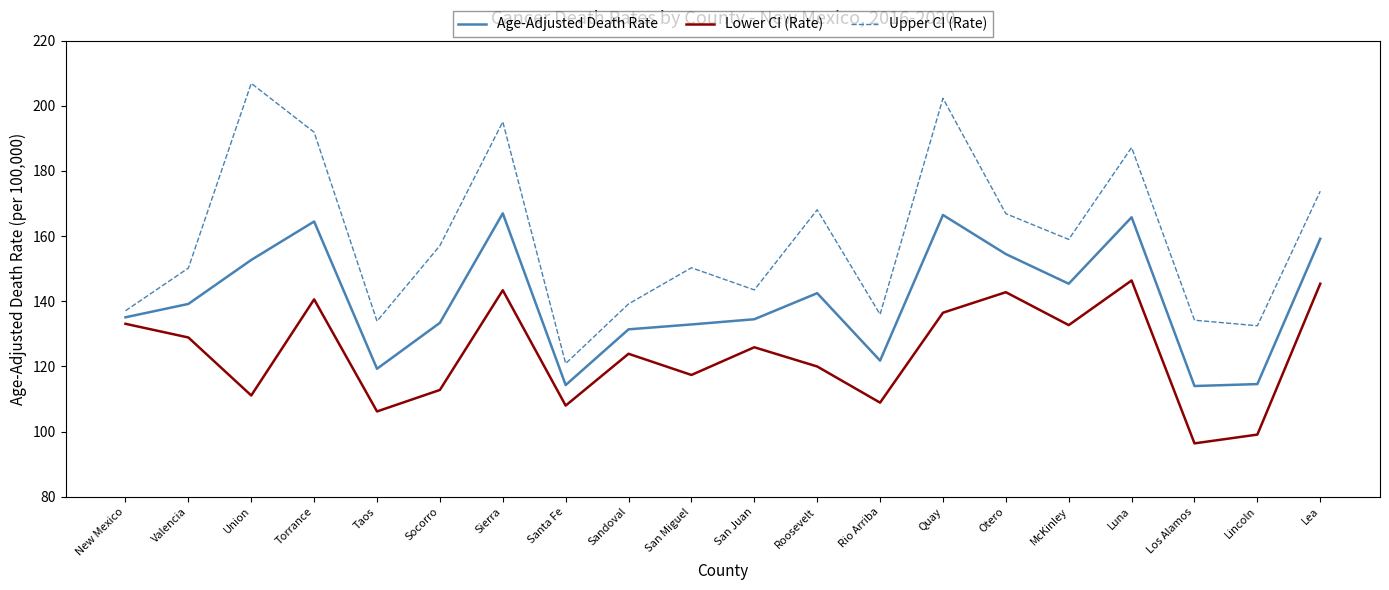

List the series in order of their peak value, highest first.

Upper CI (Rate), Age-Adjusted Death Rate, Lower CI (Rate)